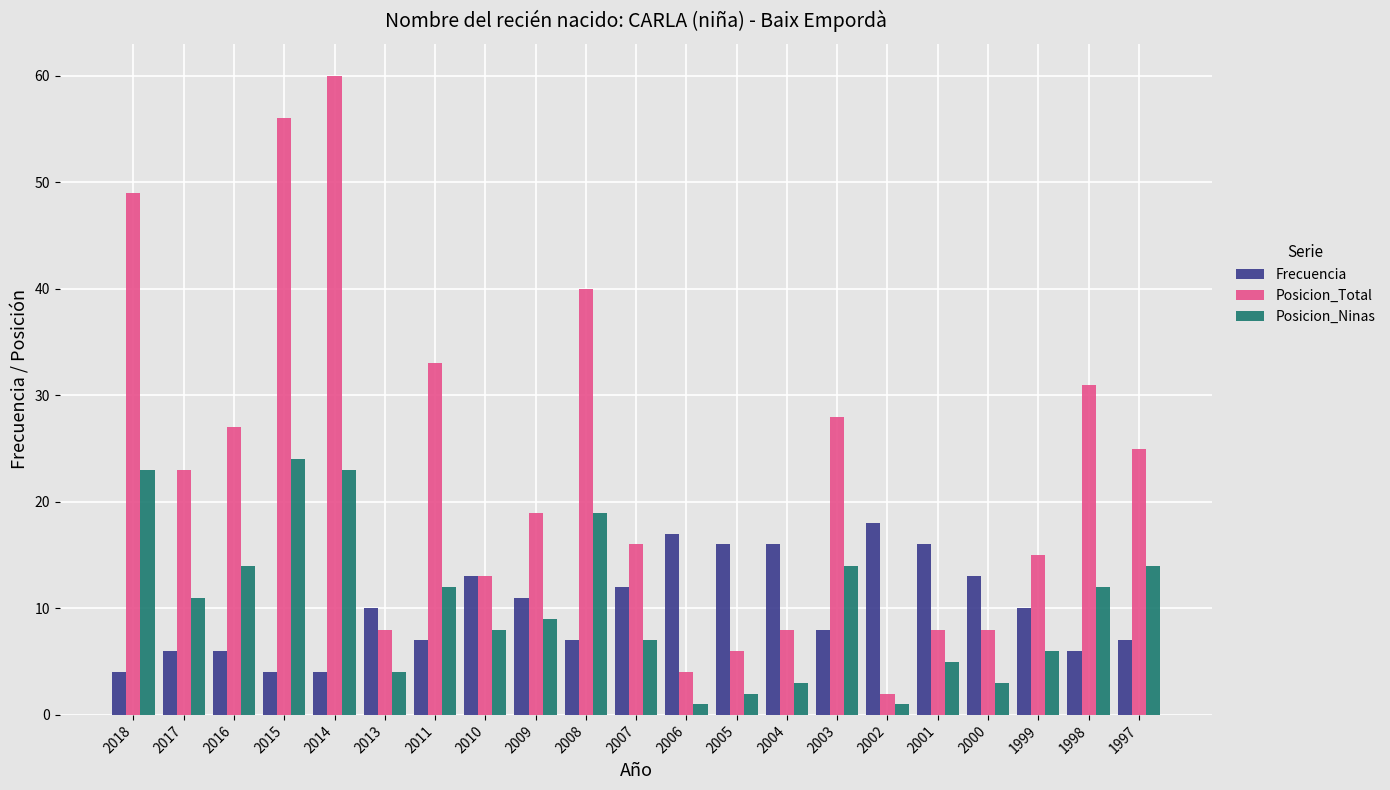

How many groups of bars are there?

21